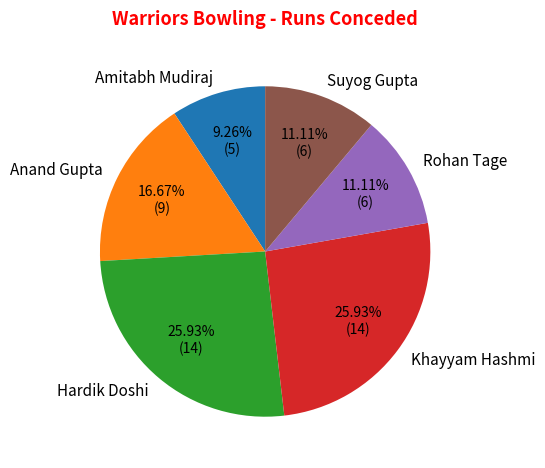

Does Khayyam Hashmi account for over 50% of the chart?

No